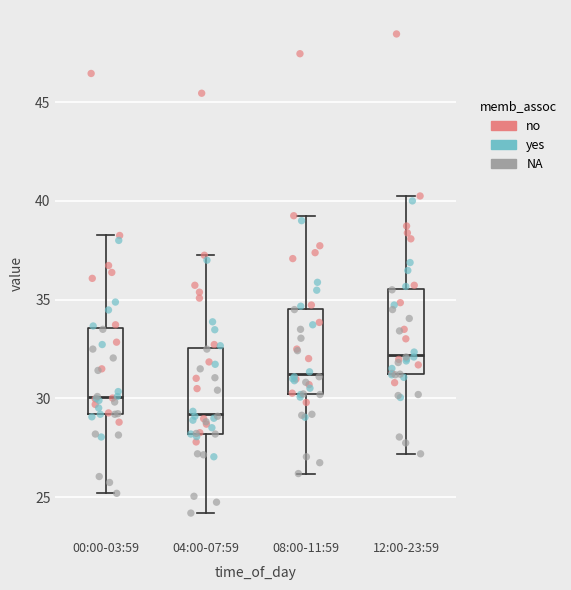

Where is the lower edge of the box for 12:00-23:59 on the y-axis? The values are not printed on the chart, so give them approximately, as read against the axis.

31.0